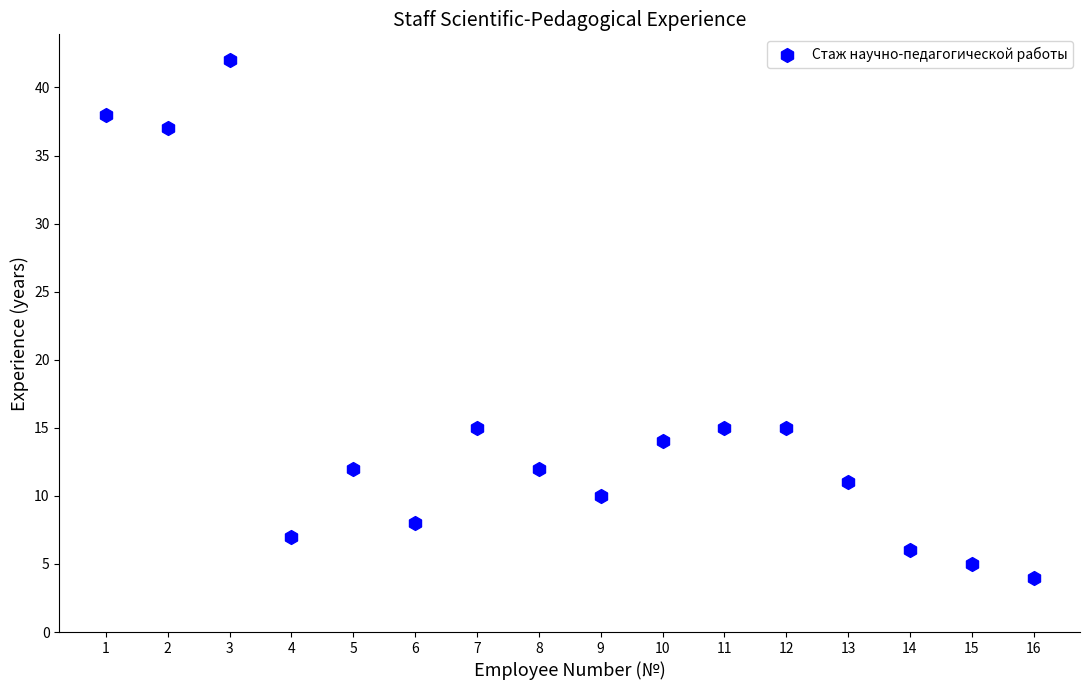

What is the range of X values (max minus min)?

15